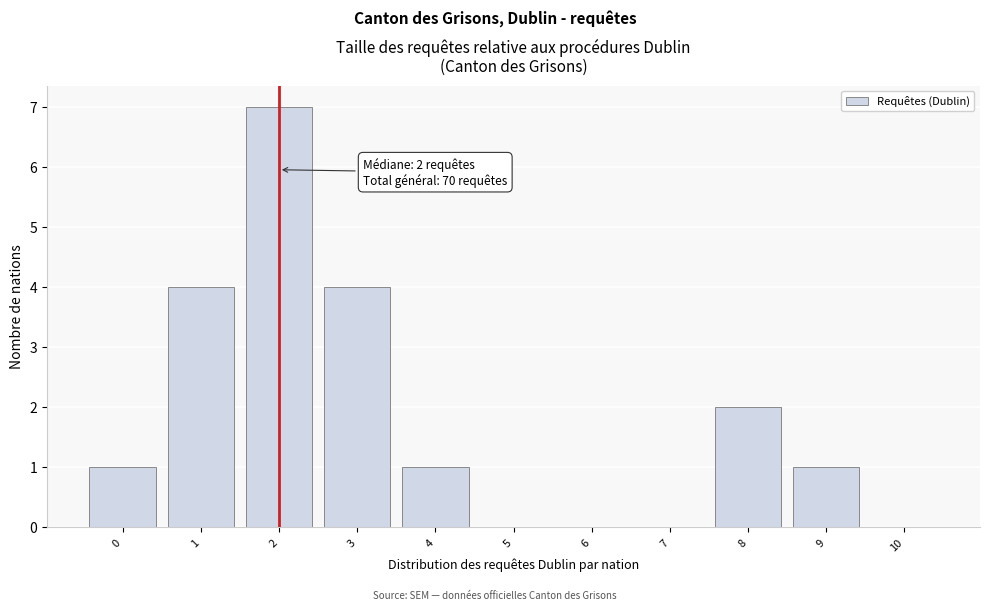

Reading right to left, what are all the values shown in this chart?

10=0	9=1	8=2	7=0	6=0	5=0	4=1	3=4	2=7	1=4	0=1